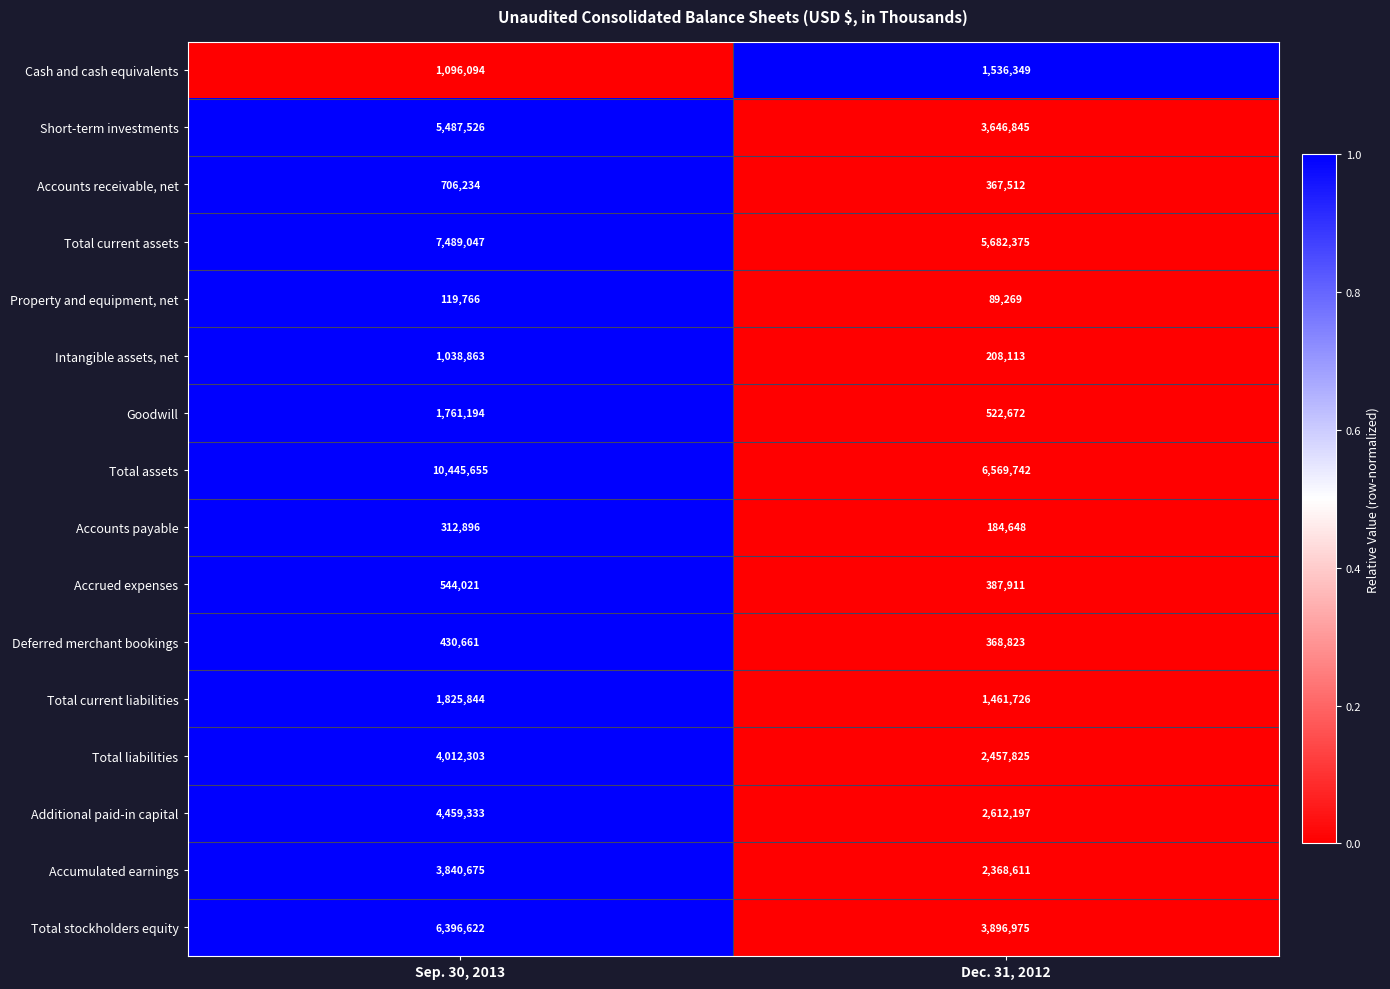

At Sep. 30, 2013, list the series in order from largest to smallest.

Total assets, Total current assets, Total stockholders equity, Short-term investments, Additional paid-in capital, Total liabilities, Accumulated earnings, Total current liabilities, Goodwill, Cash and cash equivalents, Intangible assets, net, Accounts receivable, net, Accrued expenses, Deferred merchant bookings, Accounts payable, Property and equipment, net